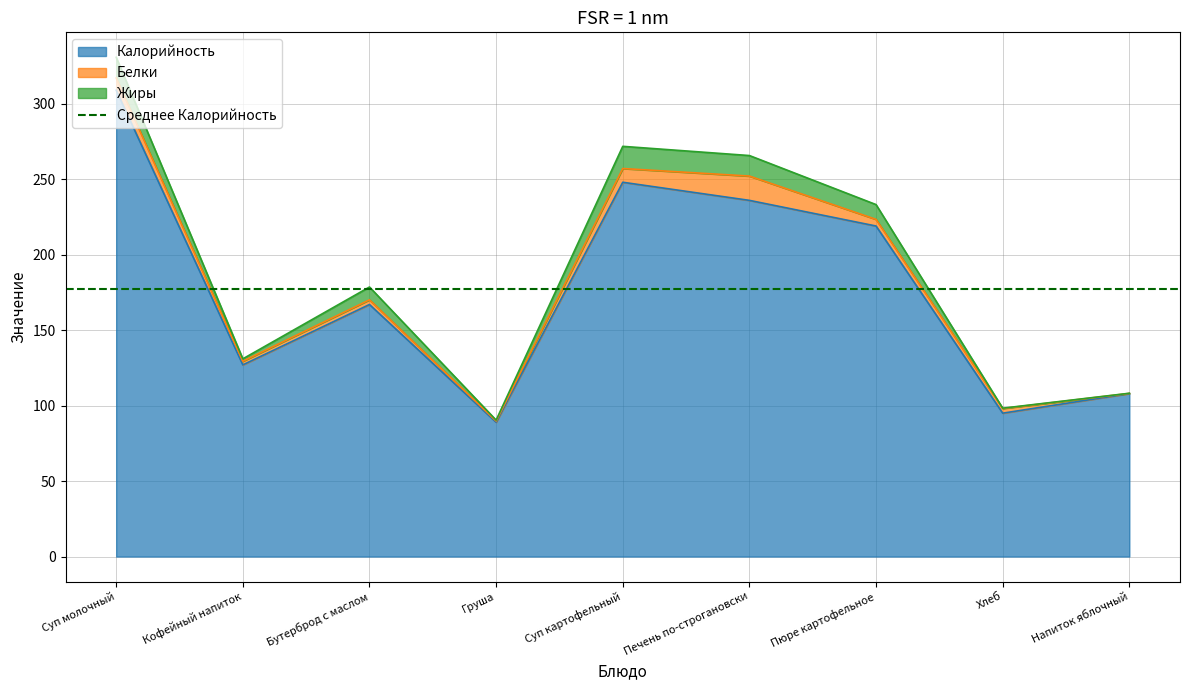

Reading right to left, list all the values displayed in this chart.

Калорийность: 108.0	95.0	219.0	236.0	248.0	89.0	167.0	127.0	309.0
Белки: 0.1	3.1	4.4	16.1	9.1	0.8	3.1	2.4	8.1
Жиры: 0.1	0.2	9.8	13.6	14.7	0.6	8.5	1.6	13.7